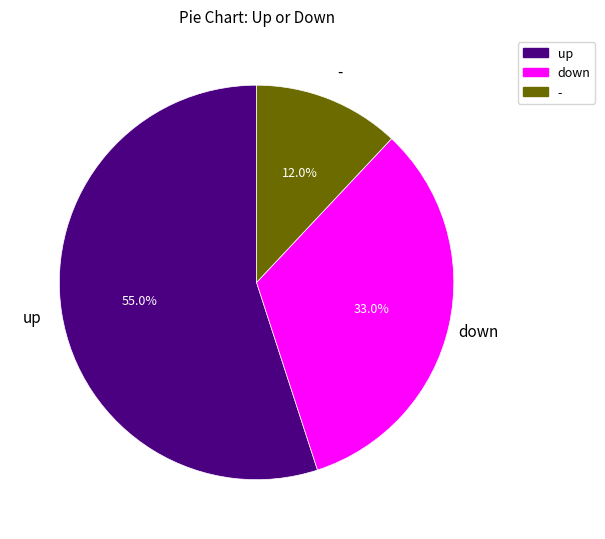

Rank the categories by value from lowest to highest.

-, down, up